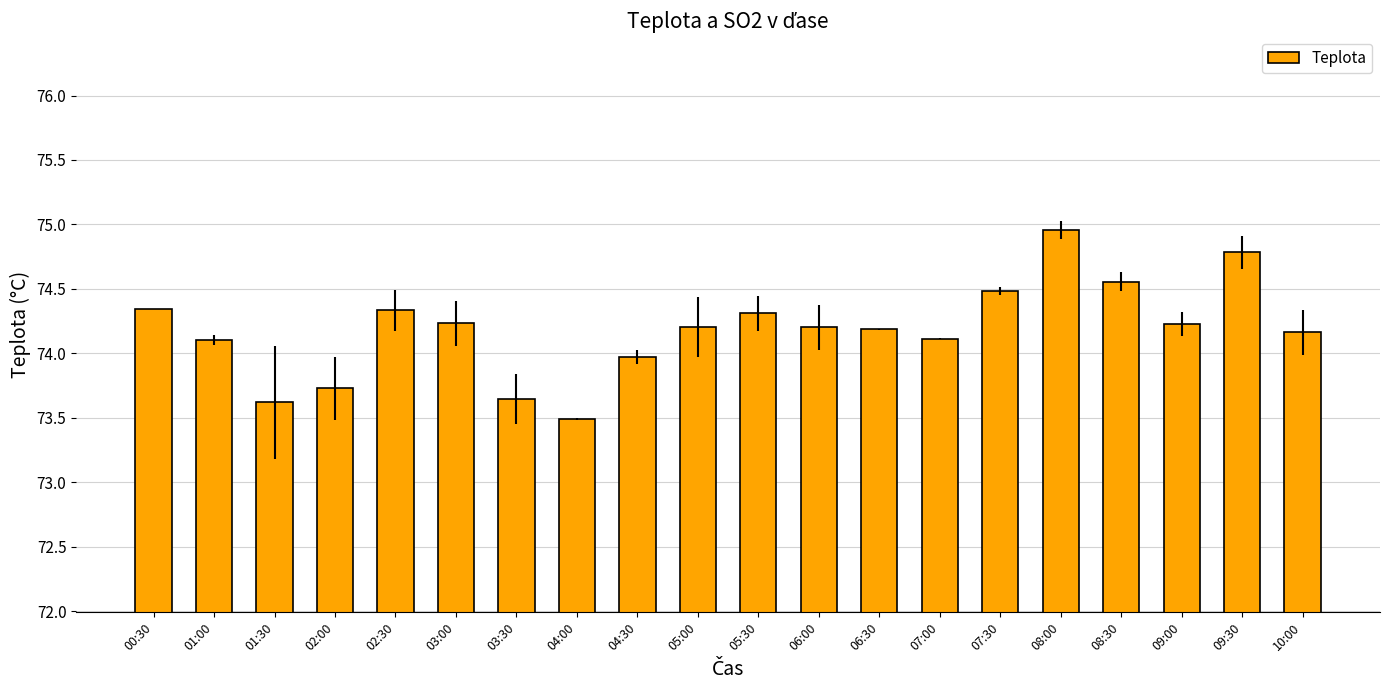

Is it true that the value at 01:00 is 74.1?

True